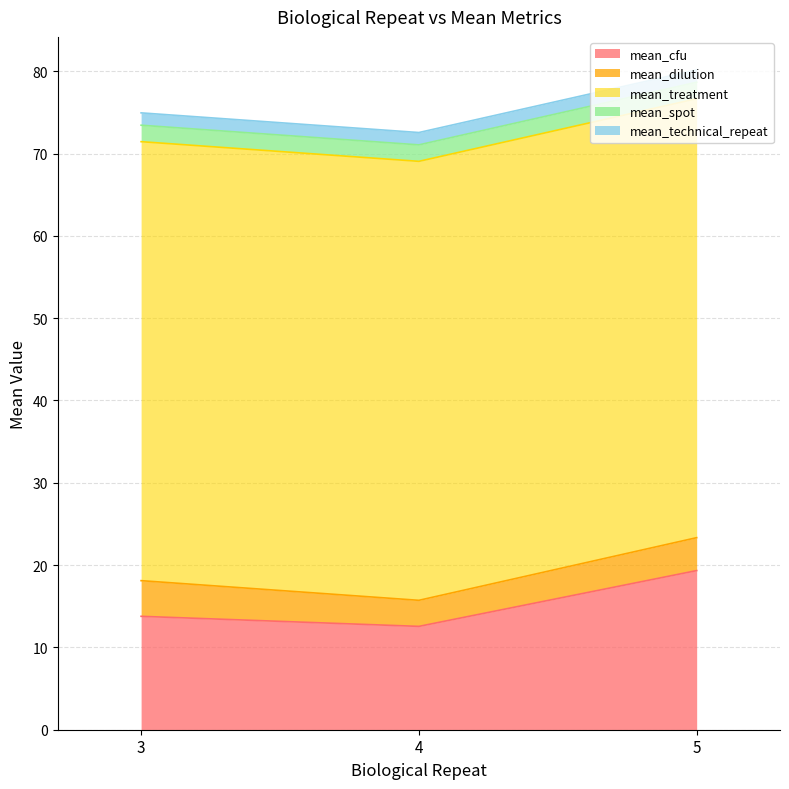

The value of mean_spot at 4 is 0.6. True or false?

False